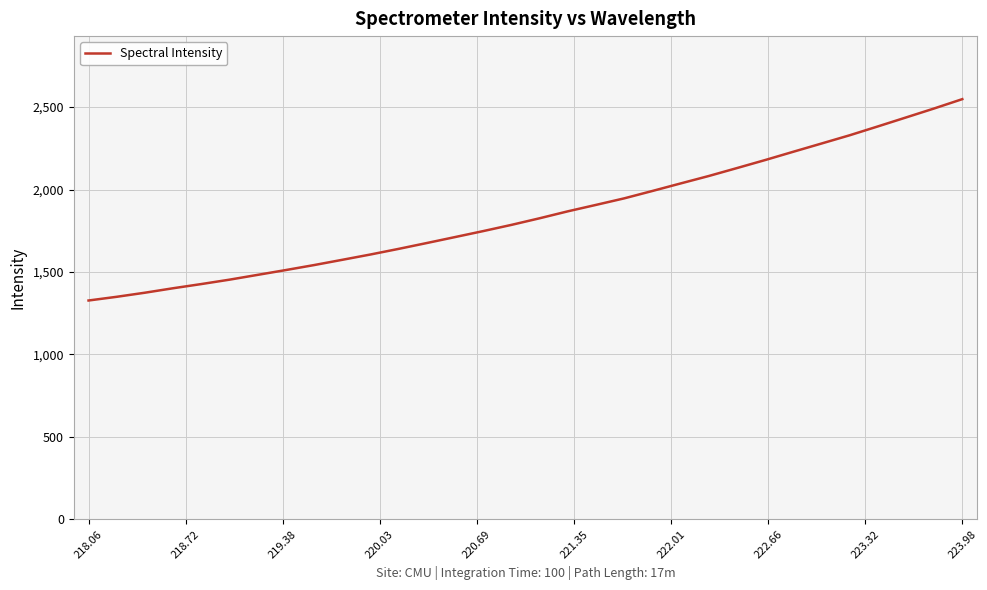

What is the difference between the maximum and minimum values?

1221.1